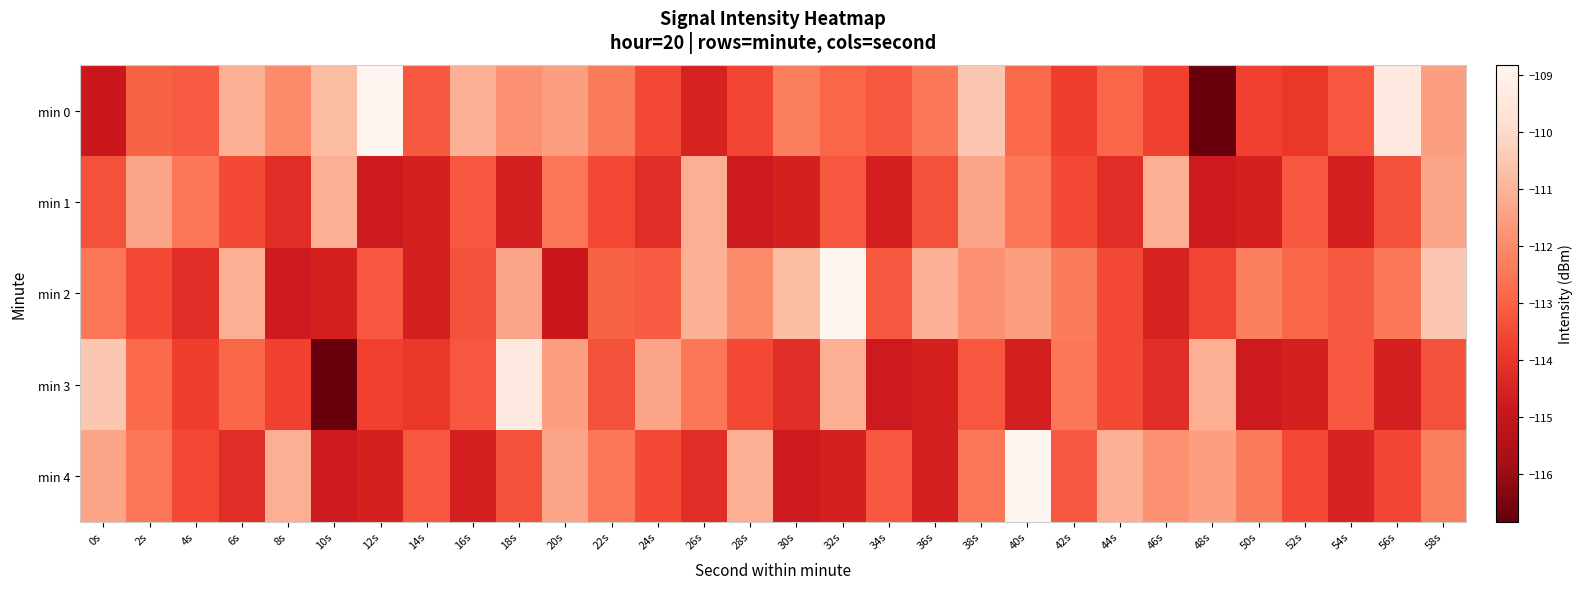

At 34s, list the series in order from smallest to largest.

min 3, min 1, min 4, min 0, min 2